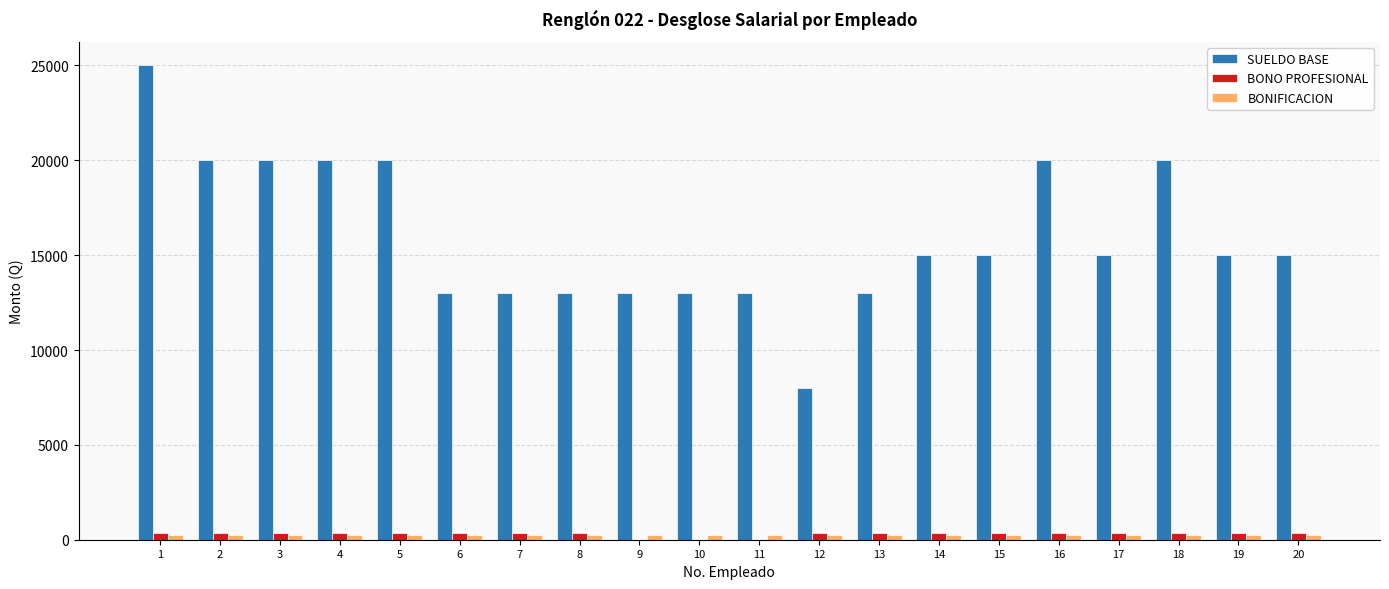

What is the total value across all series at 20?

15625